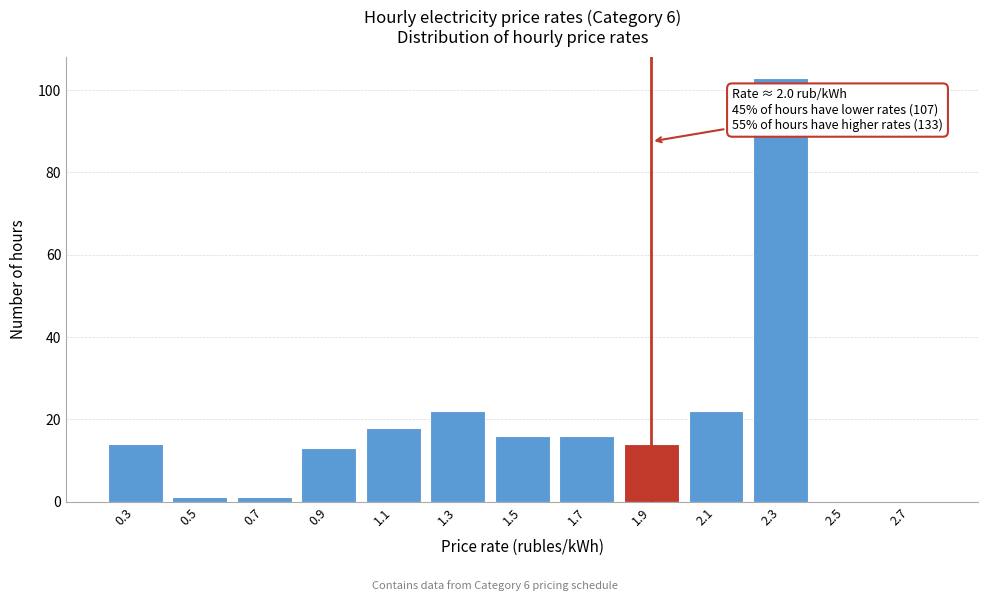

Reading right to left, transcribe all the data shown in this chart.

2.7=0	2.5=0	2.3=103	2.1=22	1.9=14	1.7=16	1.5=16	1.3=22	1.1=18	0.9=13	0.7=1	0.5=1	0.3=14